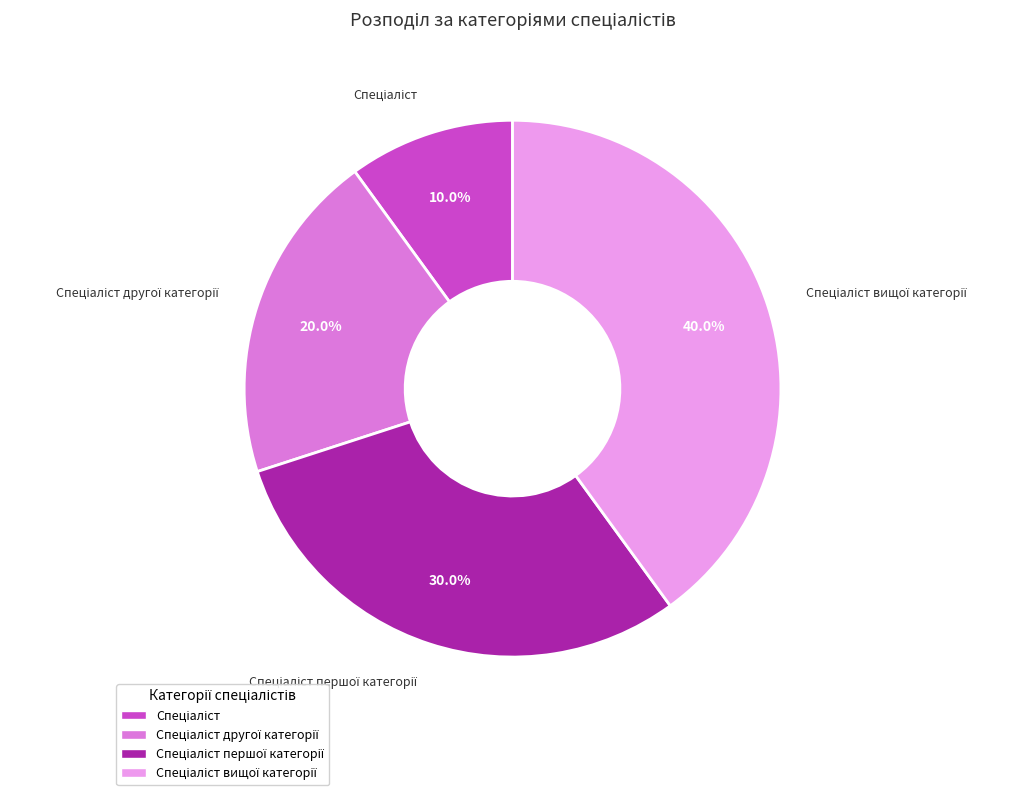

Does any single category account for the majority?

No